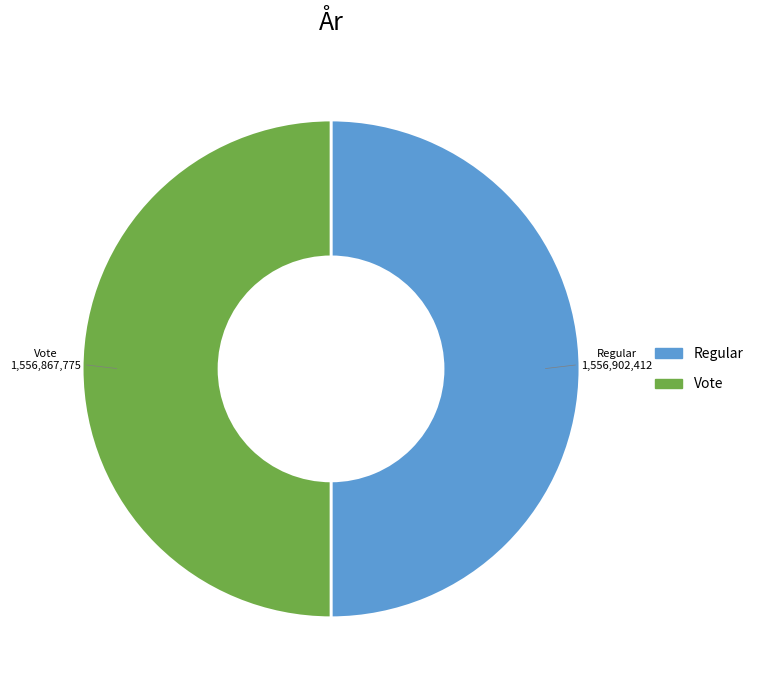

Is the sum of Regular and Vote greater than half?

Yes